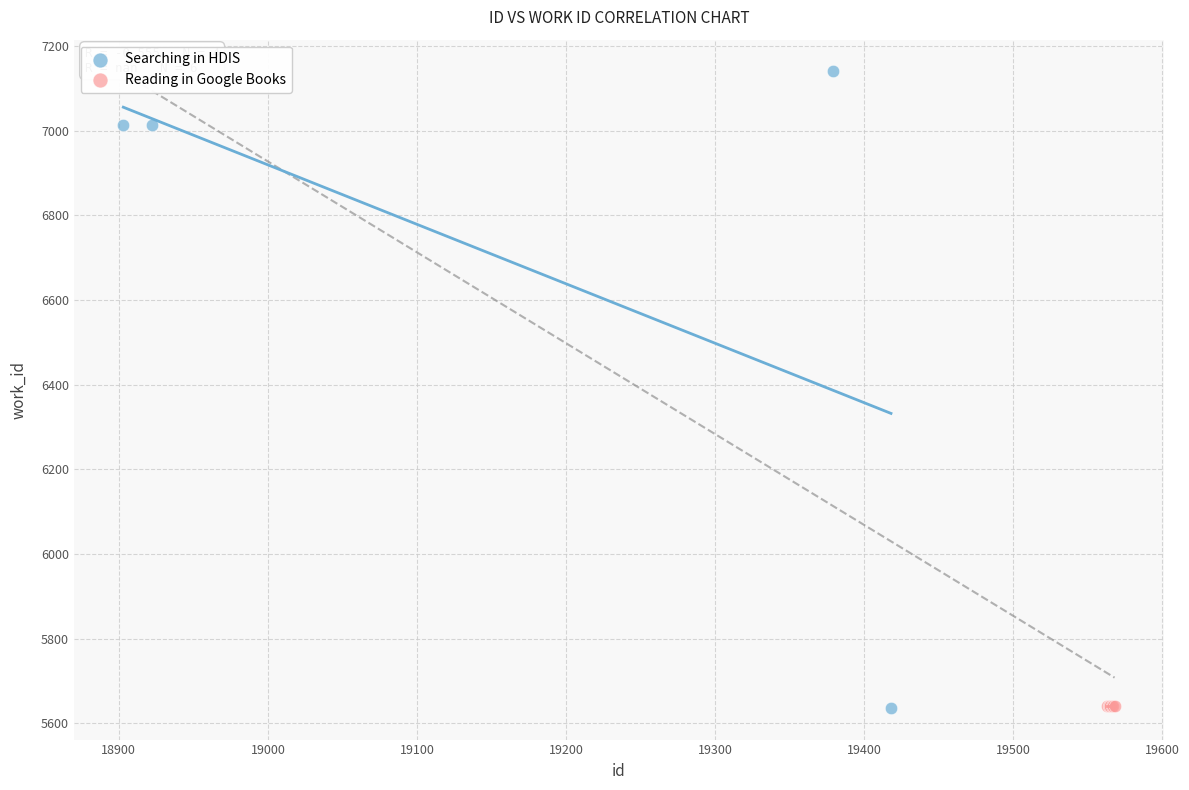

Which series contains the highest Y value?

Searching in HDIS